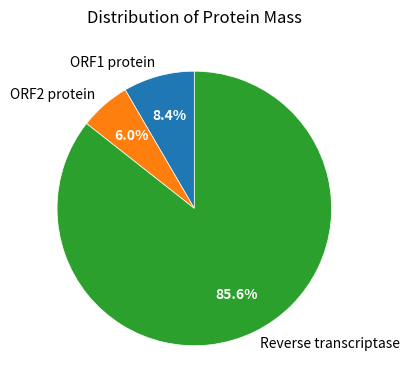

What portion of the pie excludes Reverse transcriptase?

14.4%